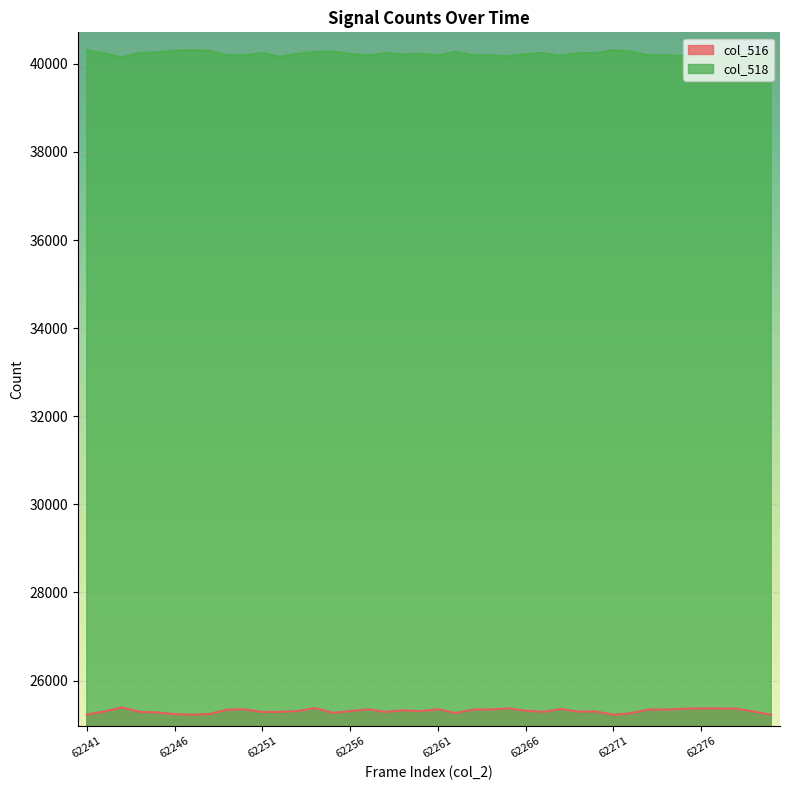

What is the sum of the col_518 values at 62250 and 62274?

80383